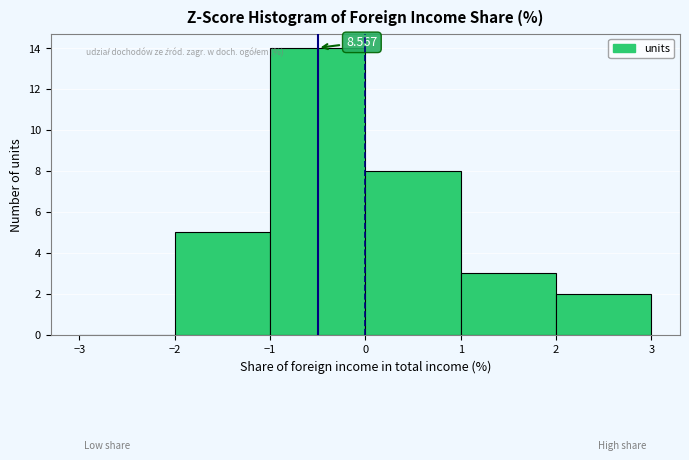

Which range on the x-axis has the tallest bar?

-1 to 0